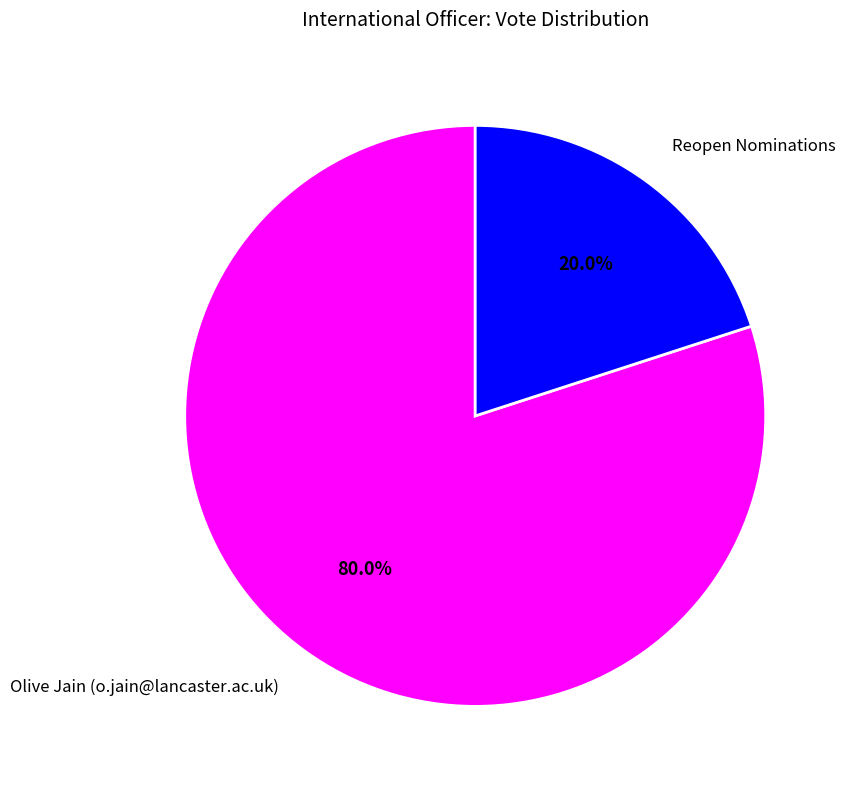

Which slice is the largest?

Olive Jain (o.jain@lancaster.ac.uk)